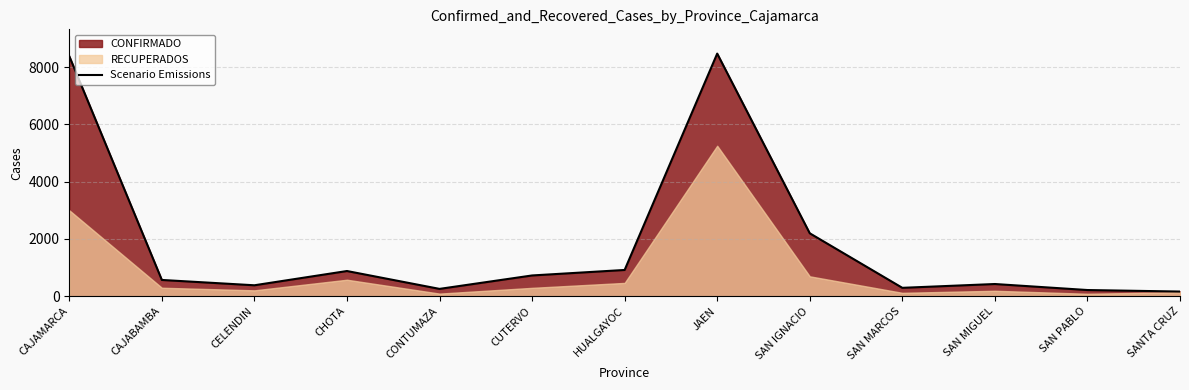

What is the label of the 2nd point from the right?

SAN PABLO